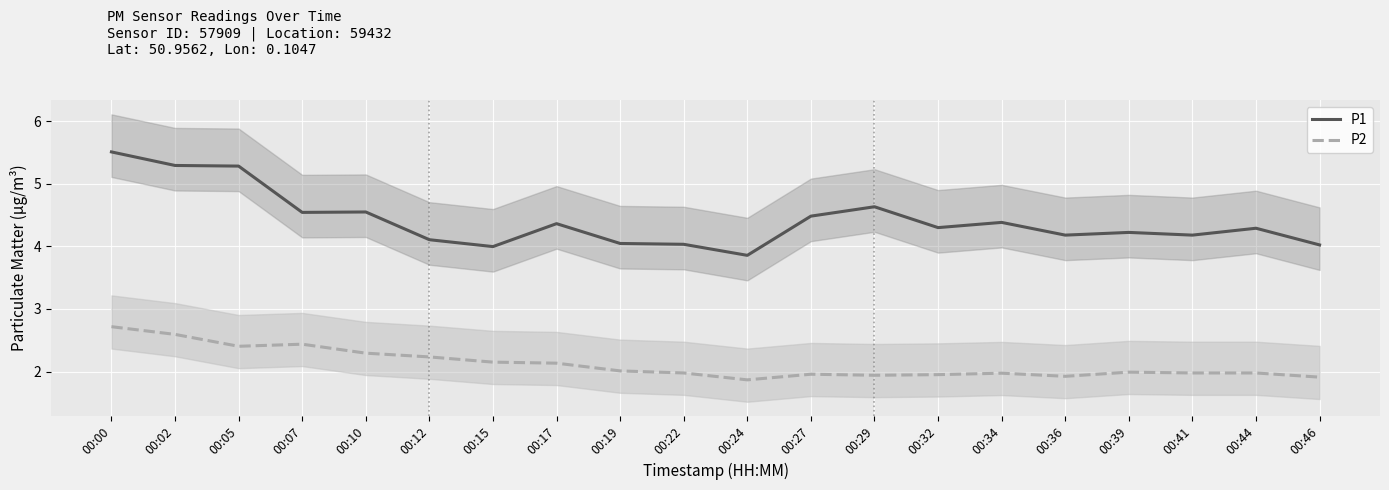

The P1 series shows 6.0 at 00:41. True or false?

False